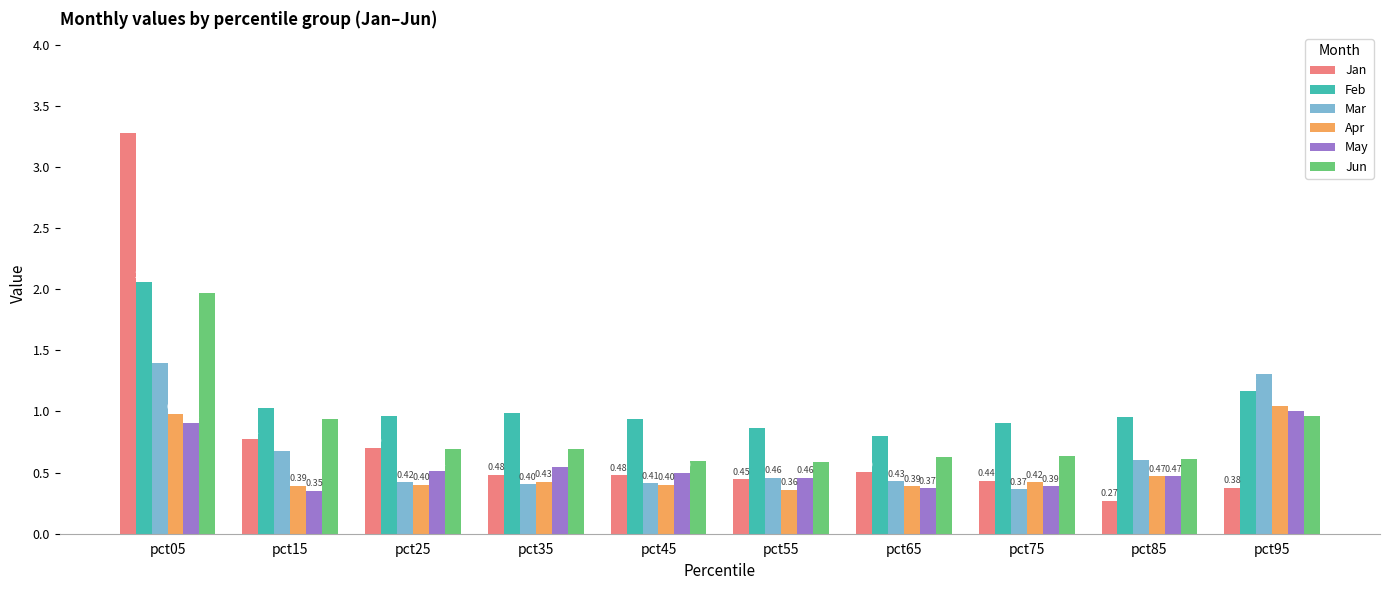

What is the value of the May bar at the 3rd from the left?

0.5